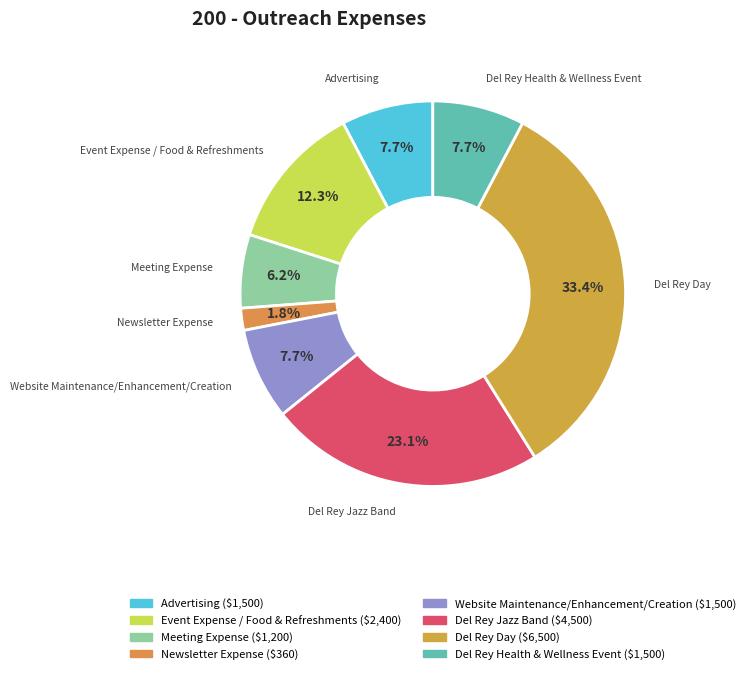

Which has a higher value, Event Expense / Food & Refreshments or Advertising?

Event Expense / Food & Refreshments